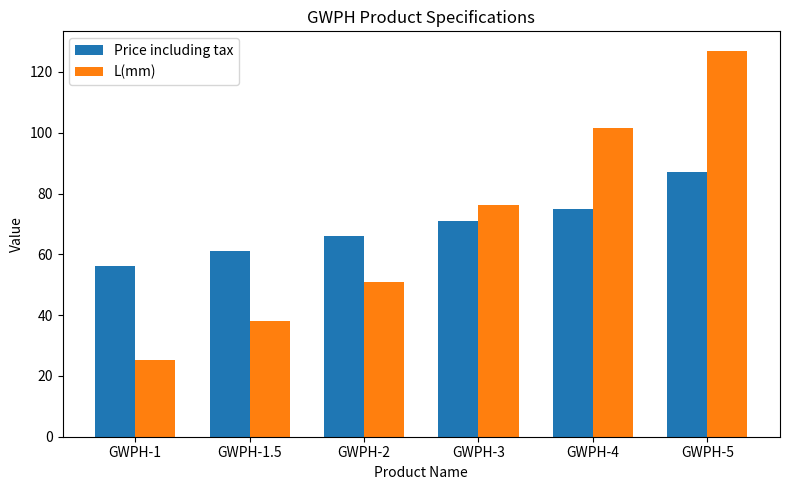

True or false: Price including tax has a value of 56.0 at GWPH-1.

True